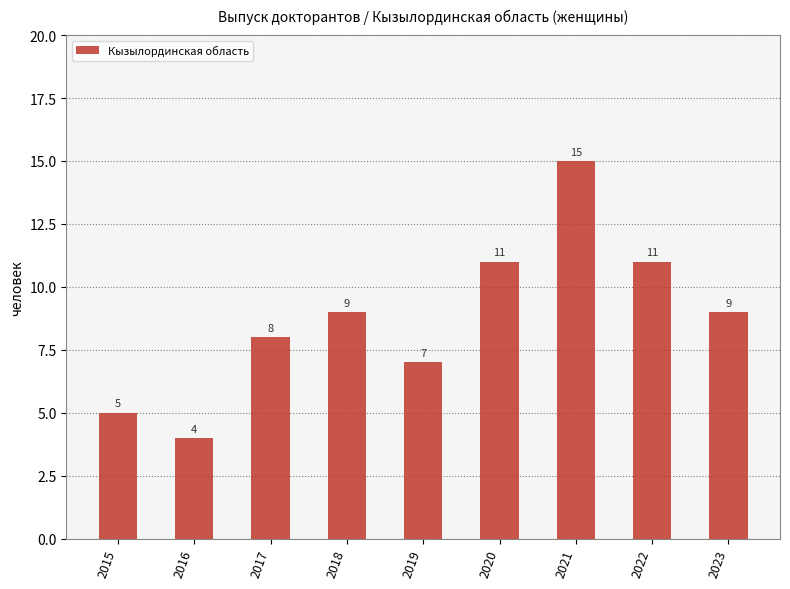

Which label corresponds to the largest value in the chart?

2021